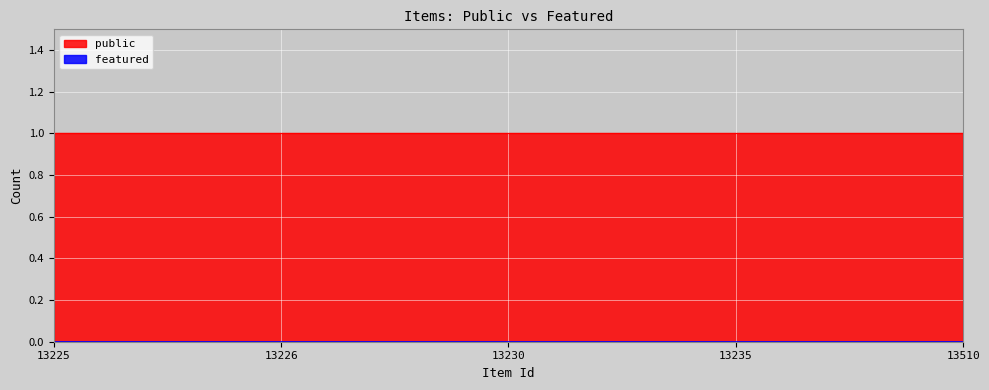

True or false: featured and public intersect in this chart.

False